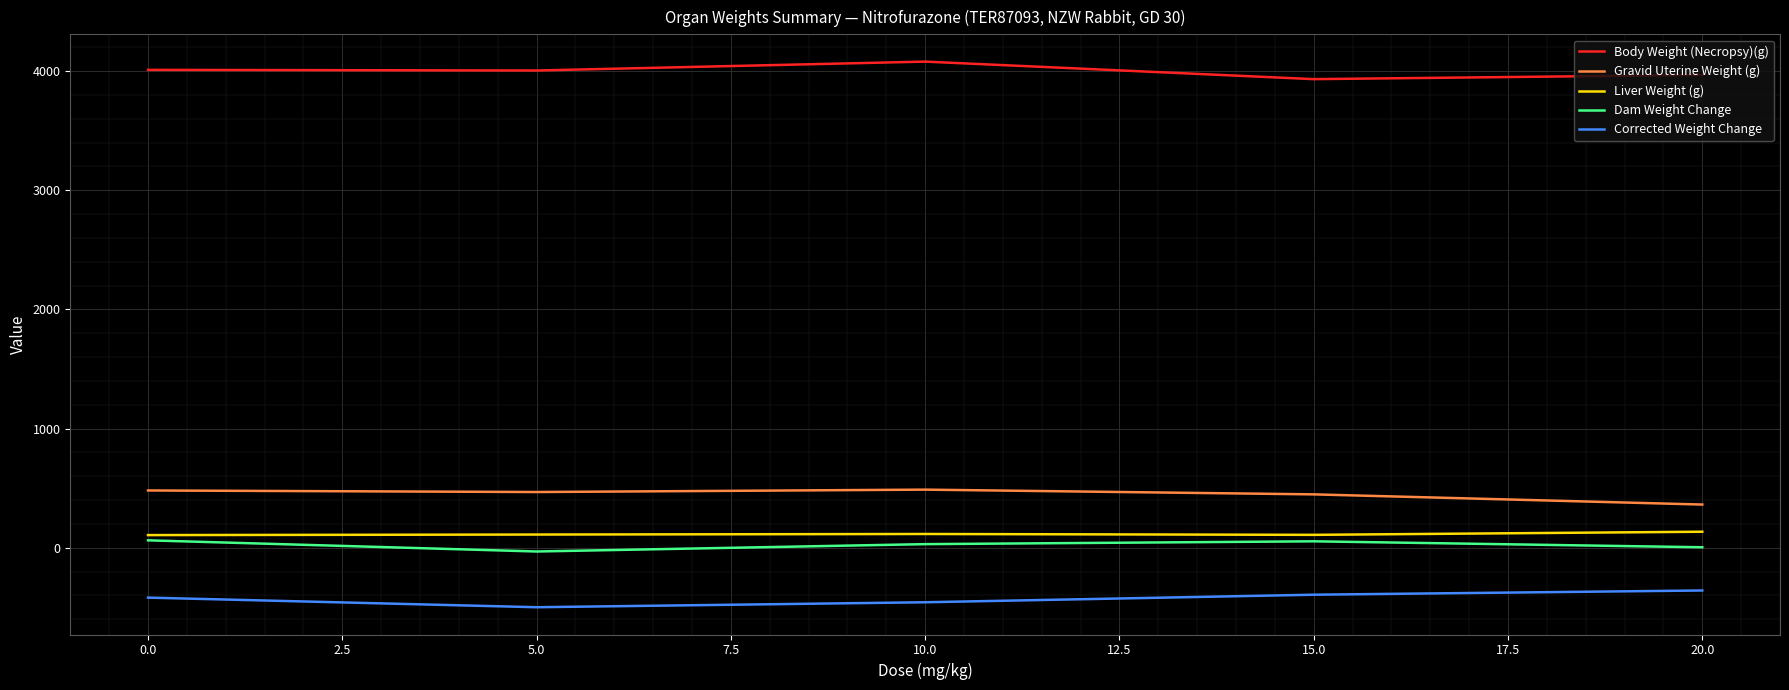

True or false: Body Weight (Necropsy)(g) and Dam Weight Change intersect in this chart.

False